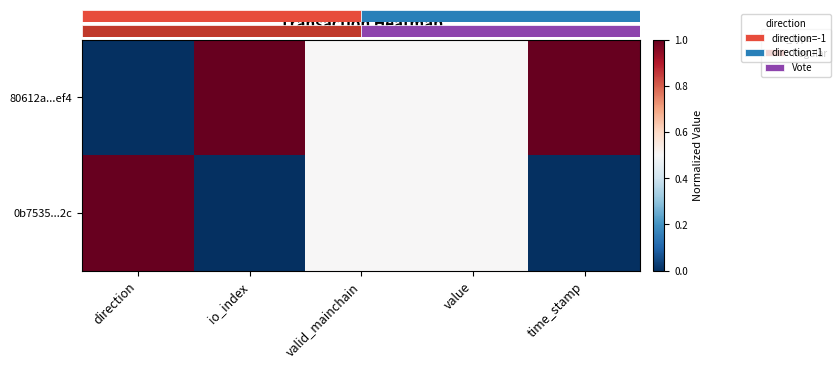

Between direction and io_index, which is larger?

io_index